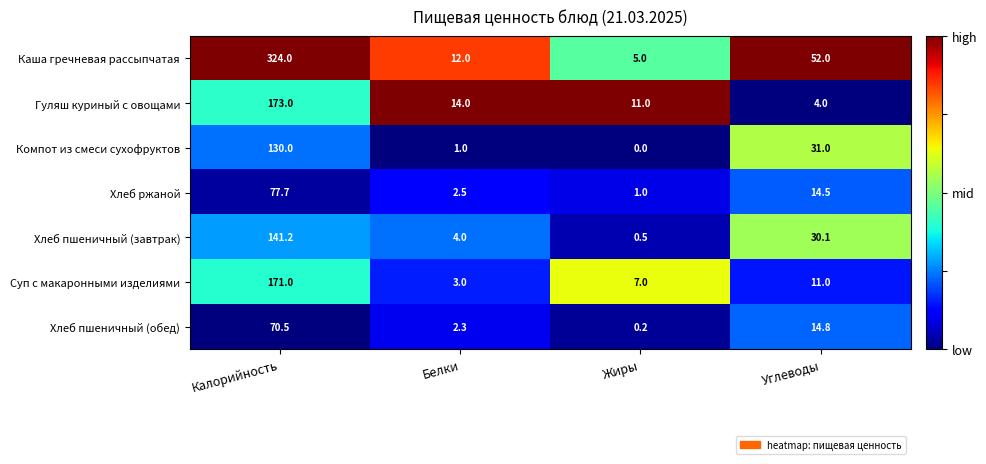

True or false: Суп с макаронными изделиями has a value of 5.3 at Белки.

False